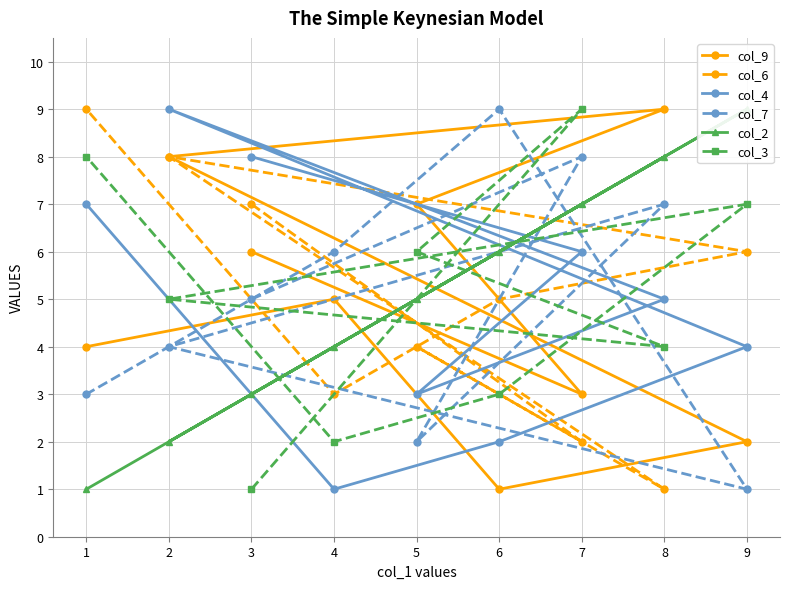

Count the col_9 values in the range 3 to 7.

5